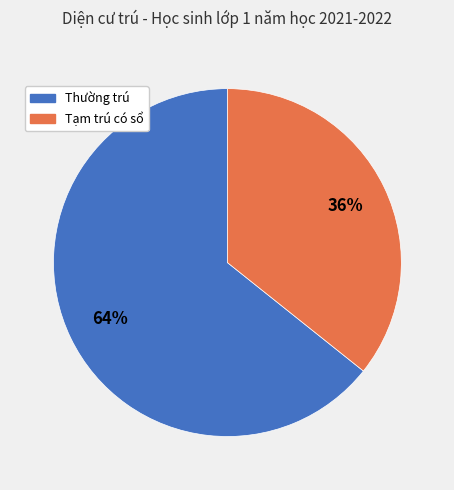

To the nearest percent, what portion does Thường trú represent?

64%